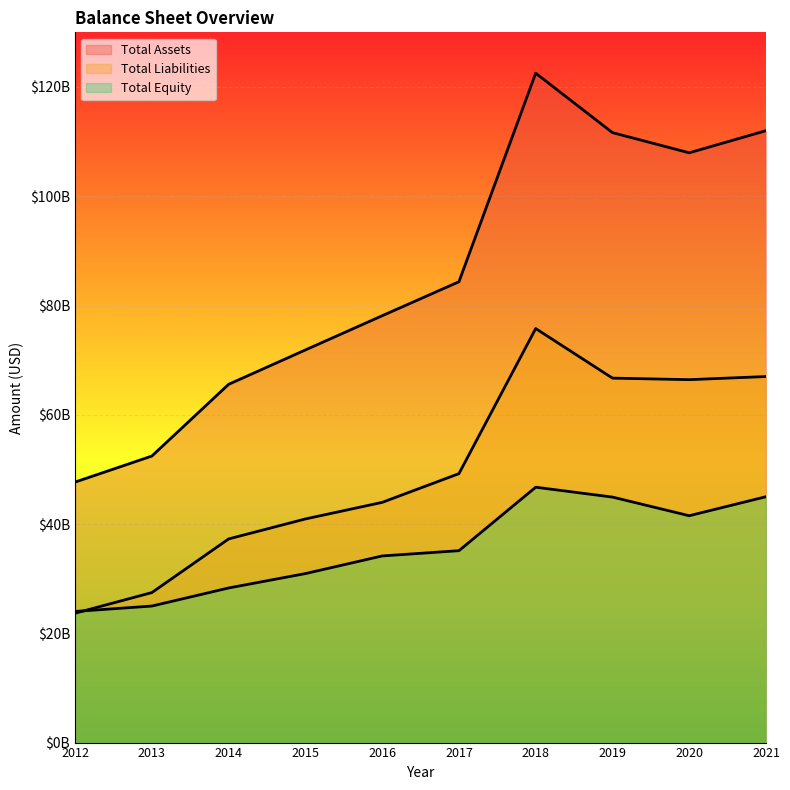

Which category has the lowest value in the Total Assets series?

2012